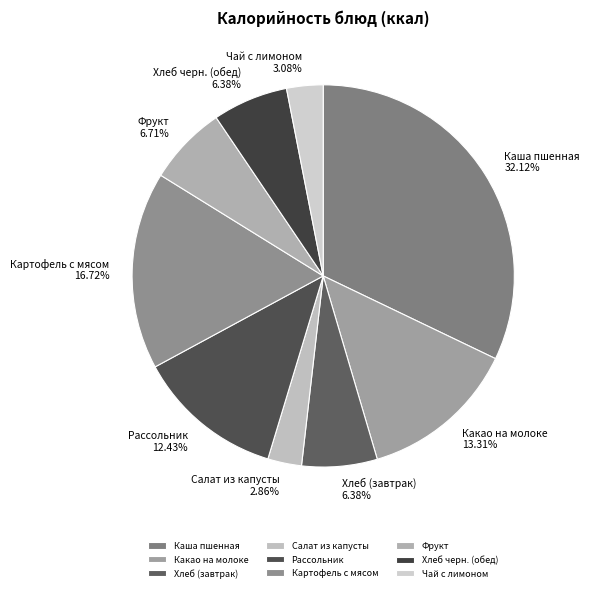

Which category has the biggest portion of the pie?

Каша пшенная